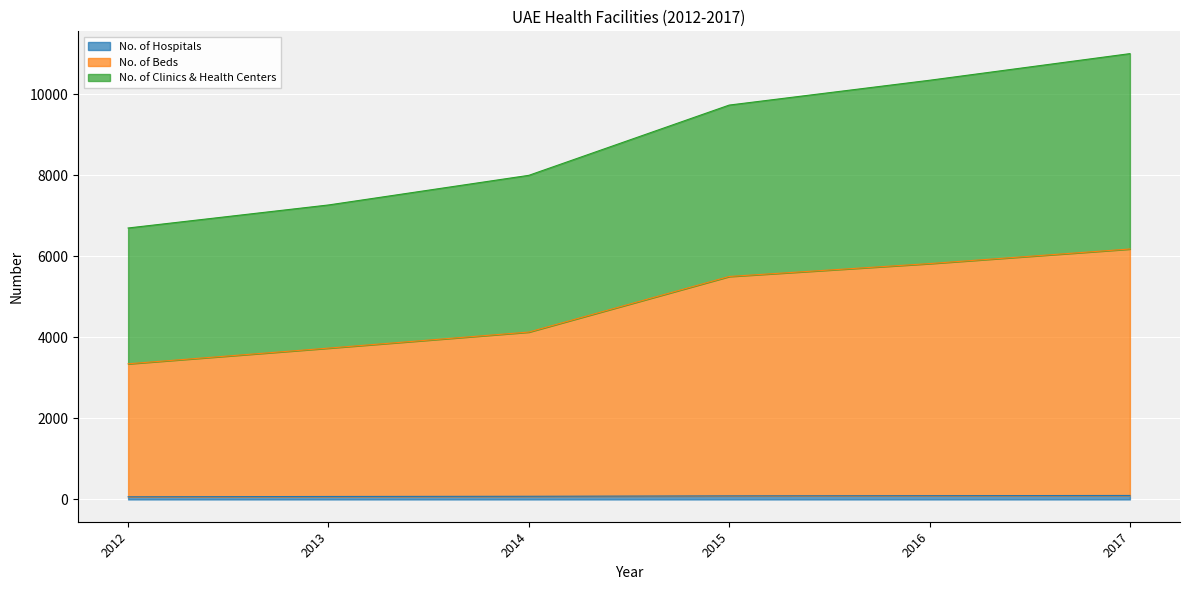

Between 2015 and 2017, which series saw the biggest shift?

No. of Clinics & Health Centers